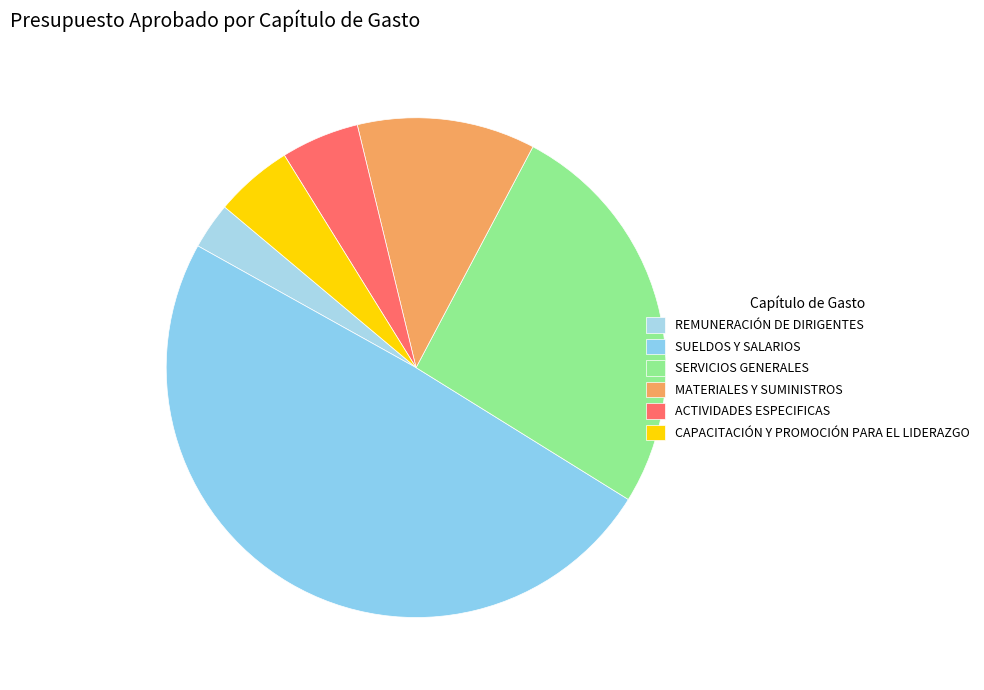

How many slices are in this pie chart?

6